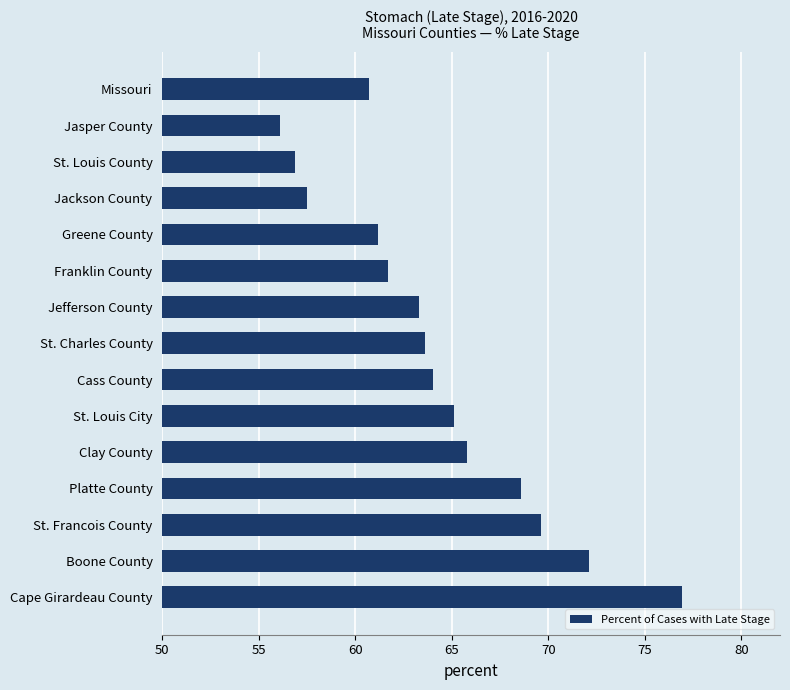

What is the difference between the second highest and second lowest values?

15.2